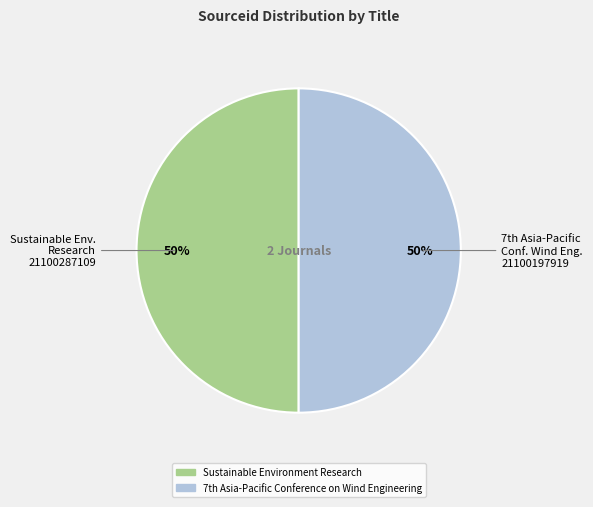

To the nearest percent, what percentage of the pie is Sustainable Environment Research?

50%